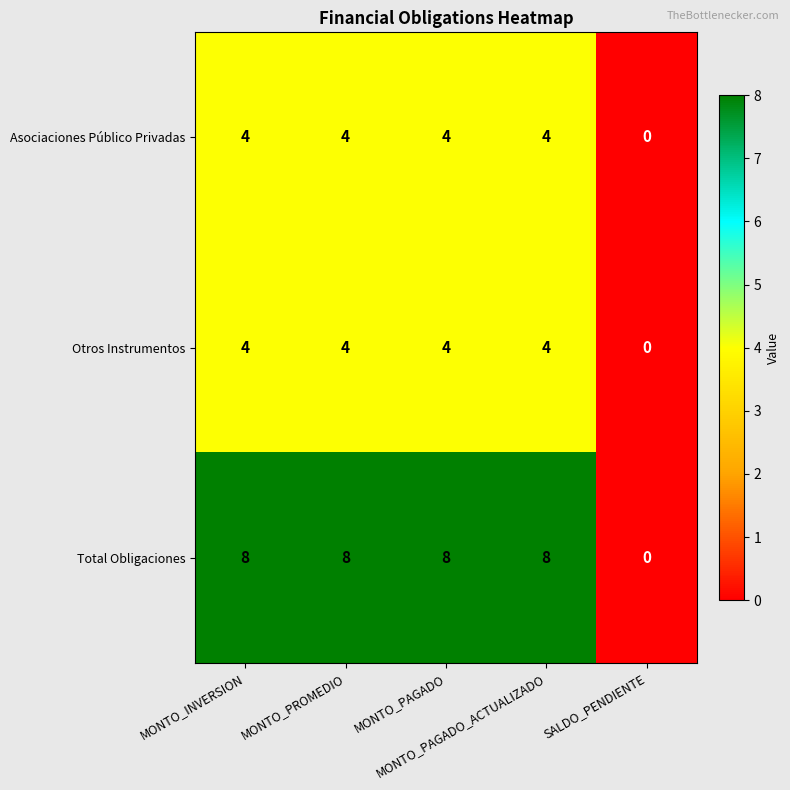

At how many categories does at least one series exceed 1?

4